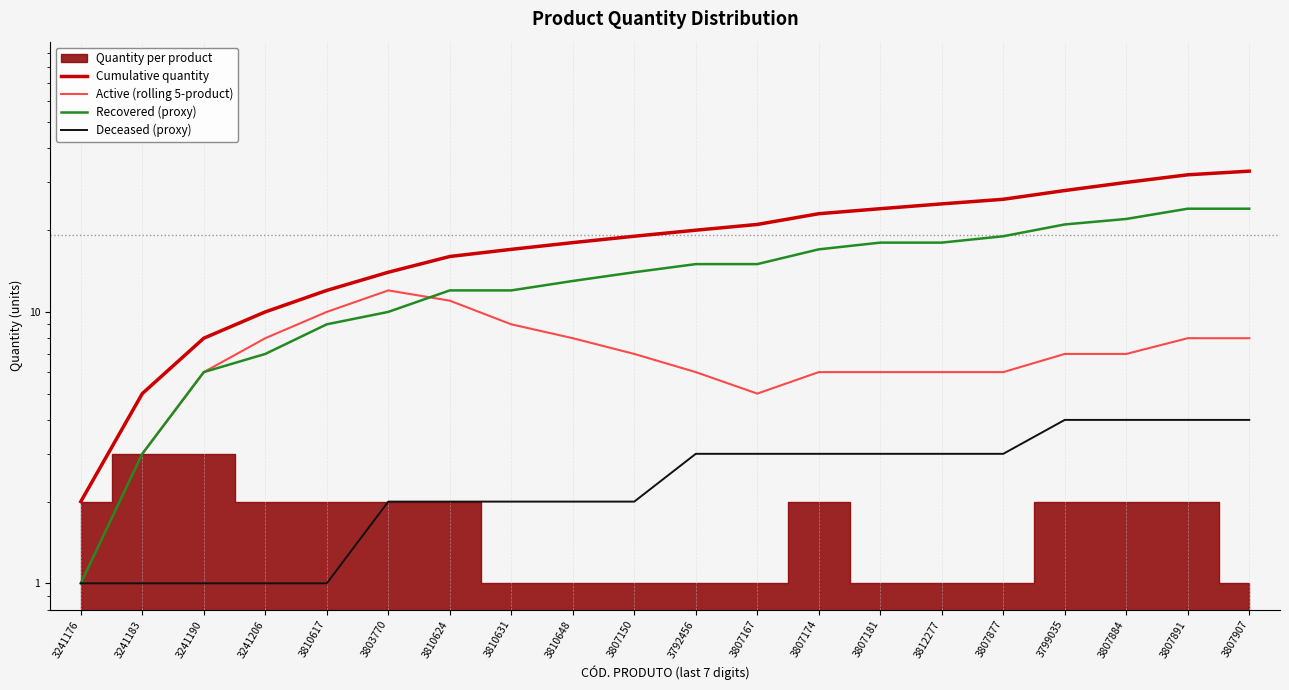

True or false: Deceased (proxy) and Cumulative quantity intersect in this chart.

False